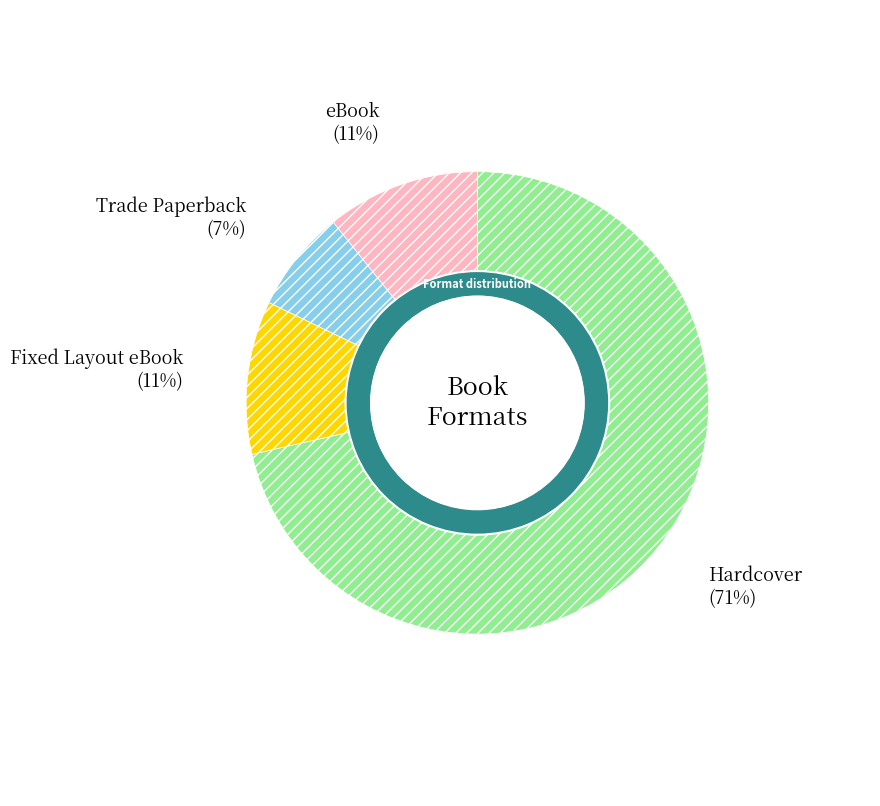

How many segments does this pie chart have?

4